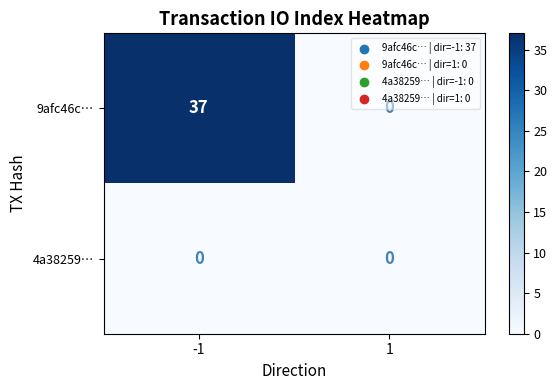

Is the value of 4a38259… at -1 greater than the value of 9afc46c… at -1?

No